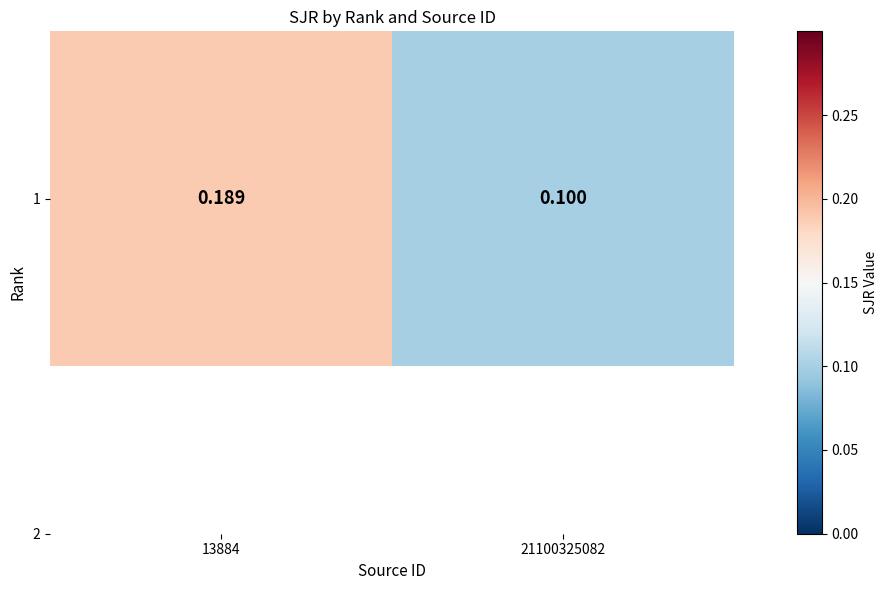

At which category does the chart reach its minimum across all series?

21100325082